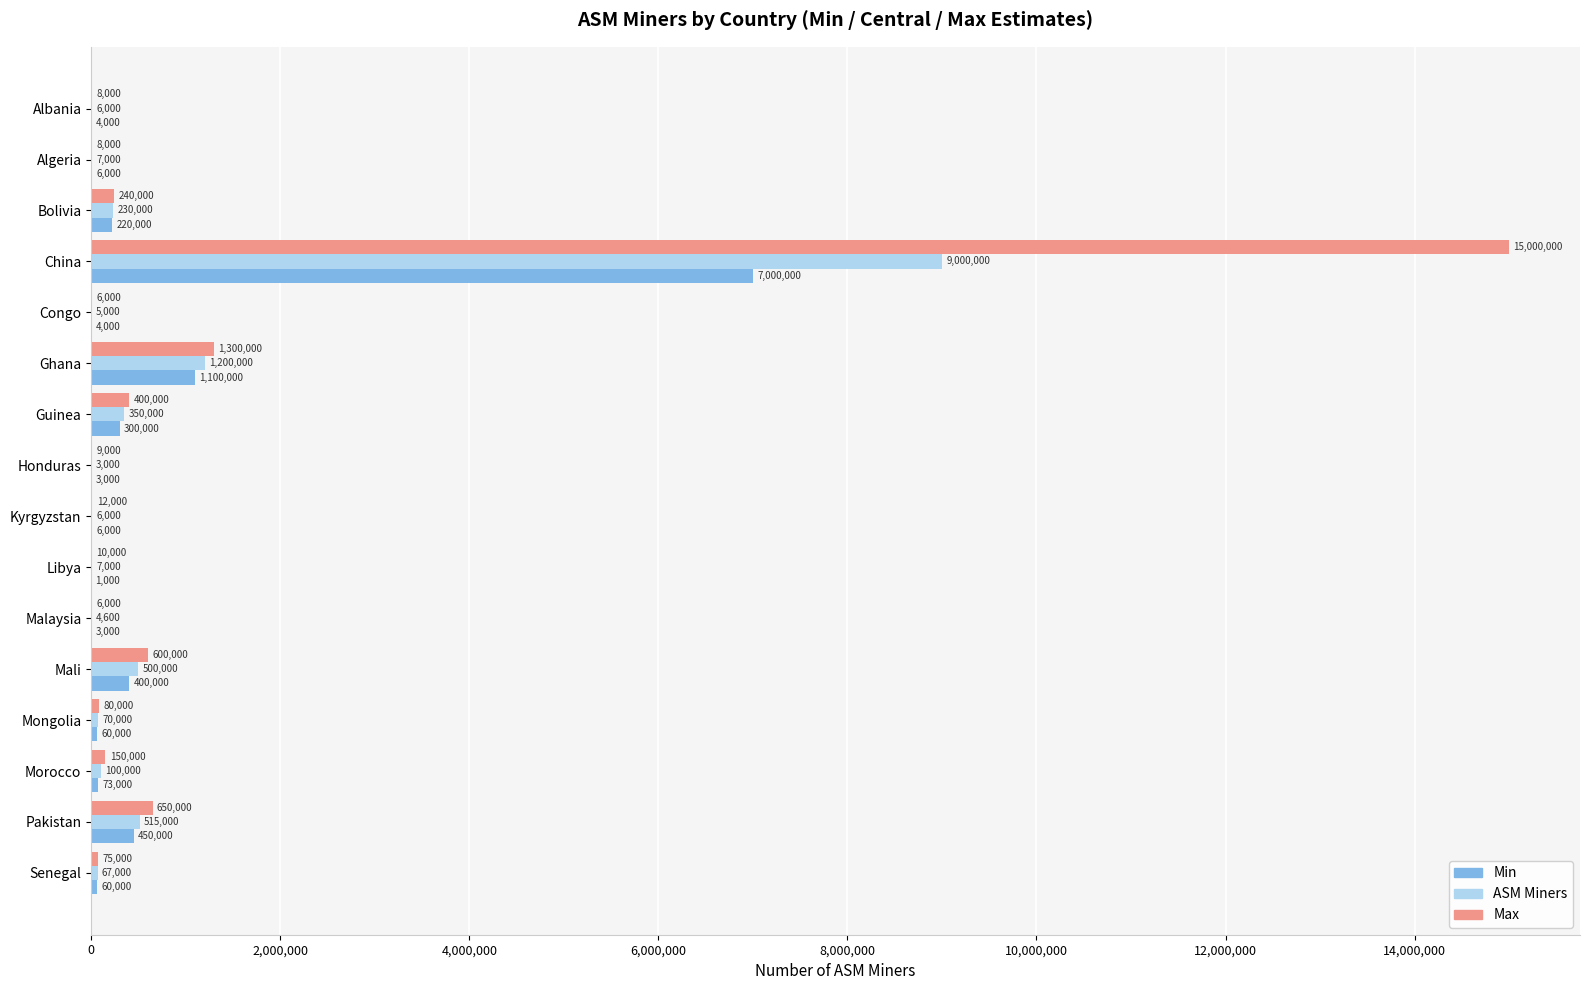

What is the sum of all ASM Miners values?

12070600